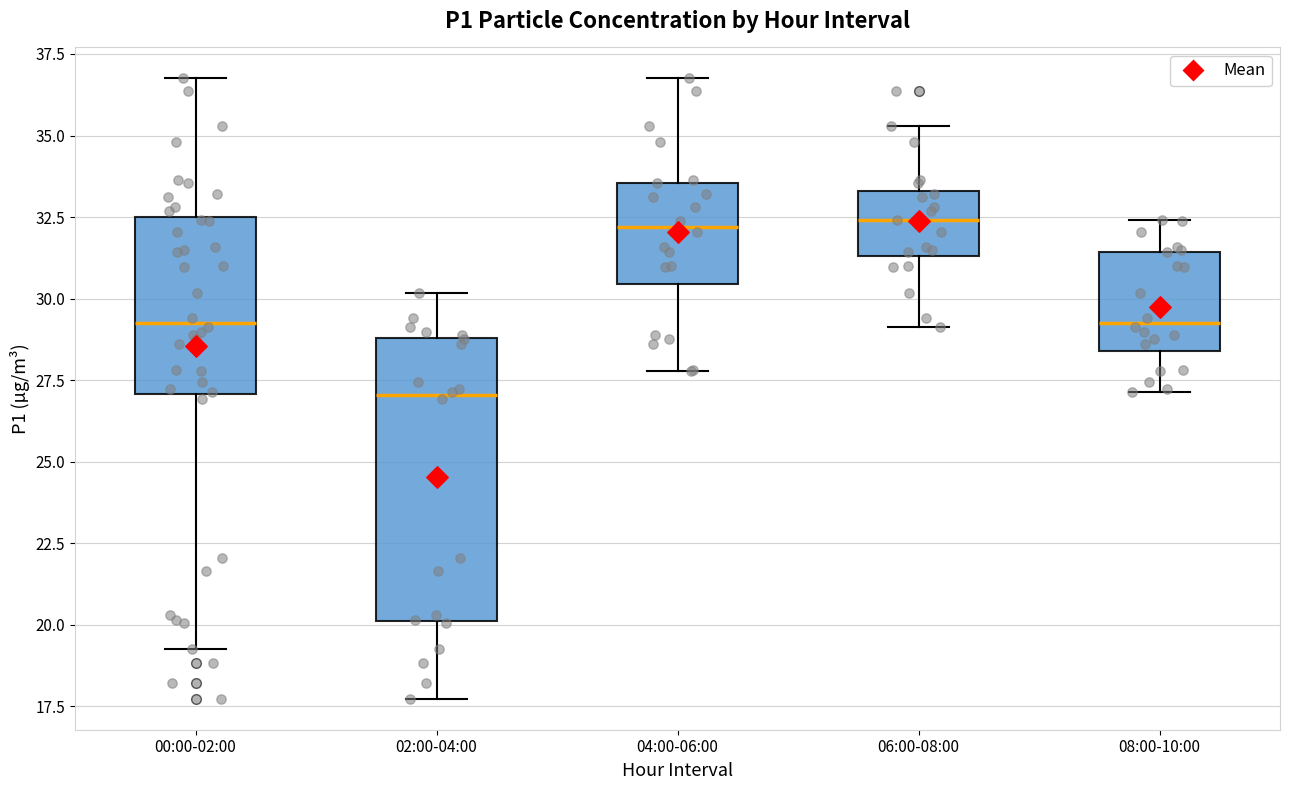

Reading left to right, read every box against the y-axis: the position of its median line, the range the box covers, and the ends of its whiskers. The values are not printed on the chart, so give them approximately, as read against the axis.

00:00-02:00: median 29.5, box 27.0 to 32.5, whiskers 19.5 to 37.0
02:00-04:00: median 27.0, box 20.0 to 29.0, whiskers 17.5 to 30.0
04:00-06:00: median 32.0, box 30.5 to 33.5, whiskers 28.0 to 37.0
06:00-08:00: median 32.5, box 31.5 to 33.5, whiskers 29.0 to 35.5
08:00-10:00: median 29.5, box 28.5 to 31.5, whiskers 27.0 to 32.5